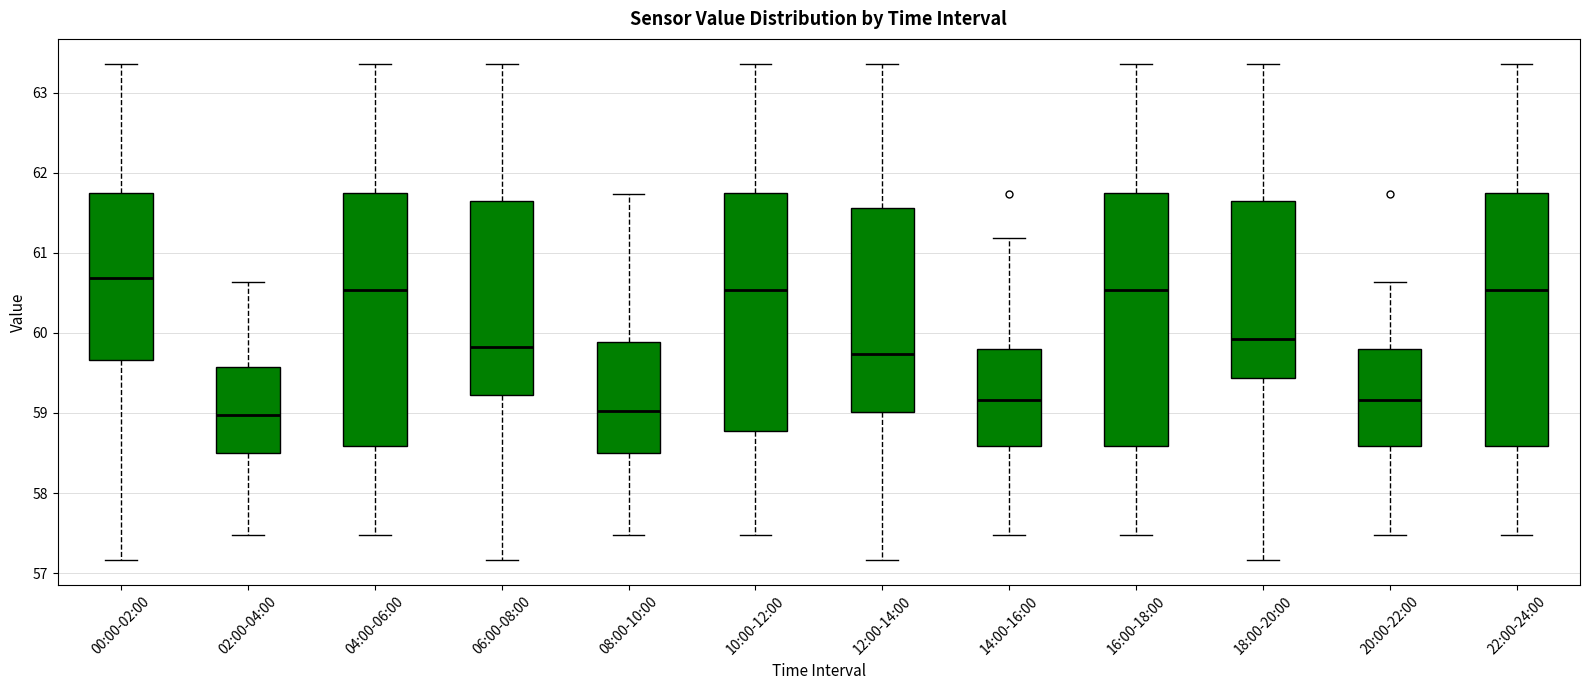

Reading left to right, transcribe this box plot: for each box, give where its median line is, the range the box spans, and where its two whiskers end, as read against the y-axis. The values are not printed on the chart, so give them approximately, as read against the axis.

00:00-02:00: median 60.7, box 59.7 to 61.8, whiskers 57.2 to 63.4
02:00-04:00: median 59.0, box 58.5 to 59.6, whiskers 57.5 to 60.6
04:00-06:00: median 60.5, box 58.6 to 61.8, whiskers 57.5 to 63.4
06:00-08:00: median 59.8, box 59.2 to 61.6, whiskers 57.2 to 63.4
08:00-10:00: median 59.0, box 58.5 to 59.9, whiskers 57.5 to 61.7
10:00-12:00: median 60.5, box 58.8 to 61.8, whiskers 57.5 to 63.4
12:00-14:00: median 59.7, box 59.0 to 61.6, whiskers 57.2 to 63.4
14:00-16:00: median 59.2, box 58.6 to 59.8, whiskers 57.5 to 61.2
16:00-18:00: median 60.5, box 58.6 to 61.8, whiskers 57.5 to 63.4
18:00-20:00: median 59.9, box 59.4 to 61.6, whiskers 57.2 to 63.4
20:00-22:00: median 59.2, box 58.6 to 59.8, whiskers 57.5 to 60.6
22:00-24:00: median 60.5, box 58.6 to 61.8, whiskers 57.5 to 63.4